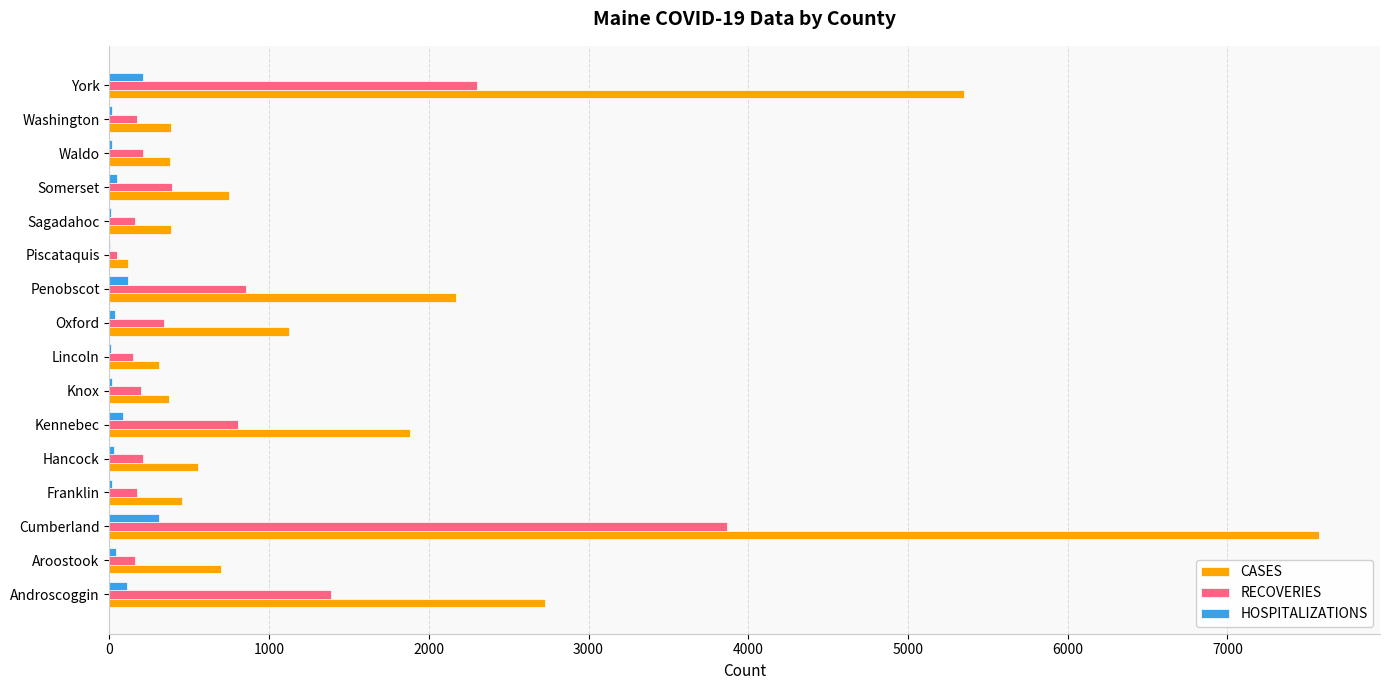

Which series changed the most between Androscoggin and Somerset?

CASES